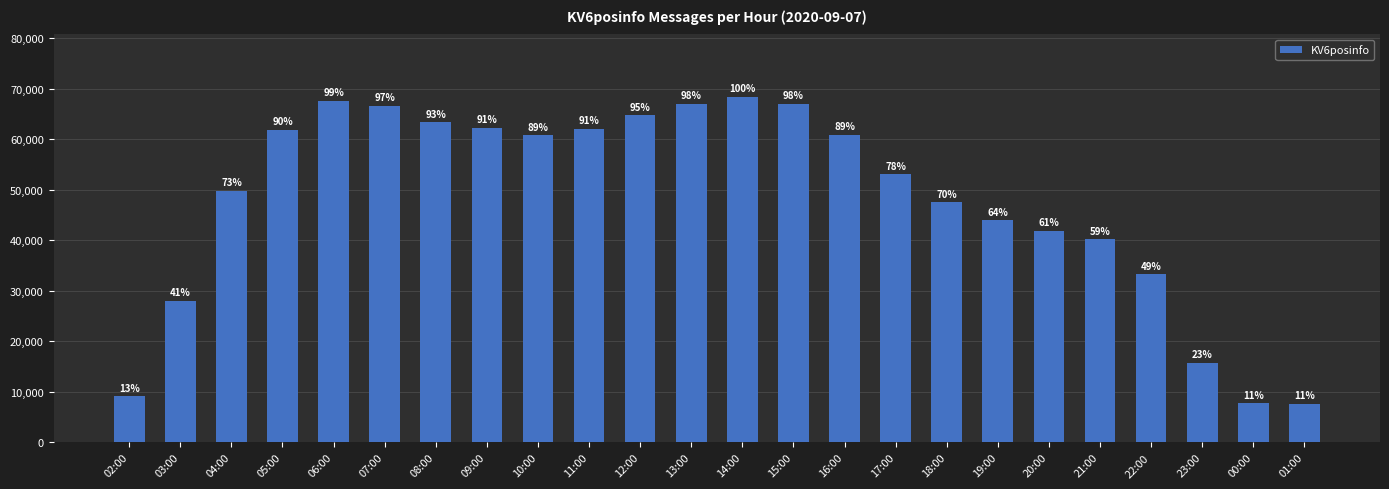

Does the chart contain any negative values?

No